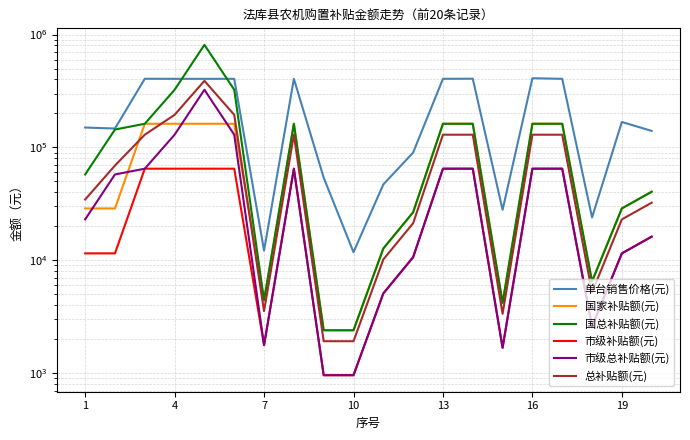

At how many categories does at least one series exceed 420058?

1